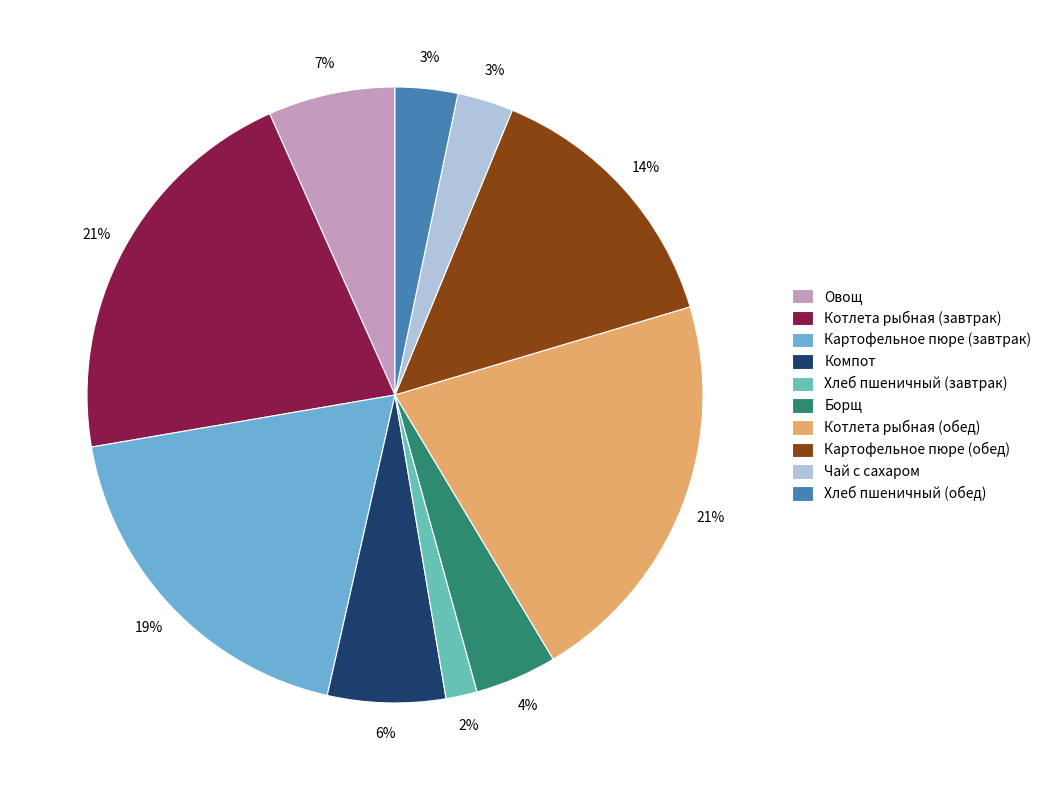

Count the number of slices in the pie.

10